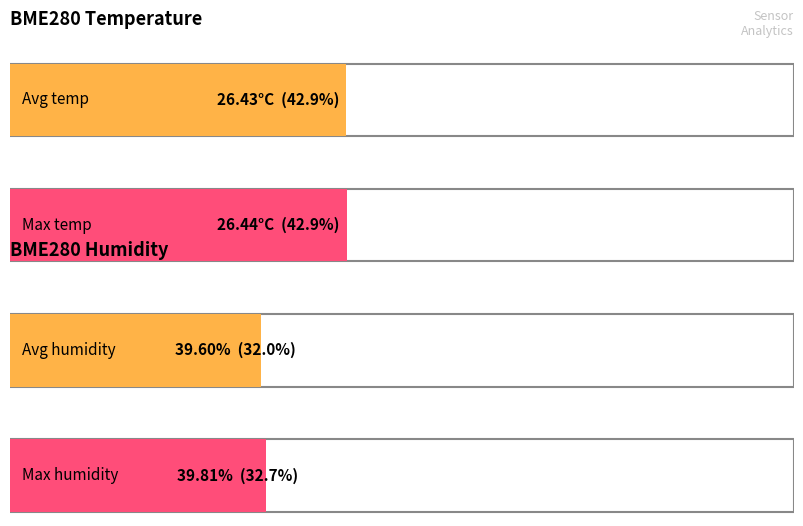

What is the average value of the BME280_temperature series?

26.4